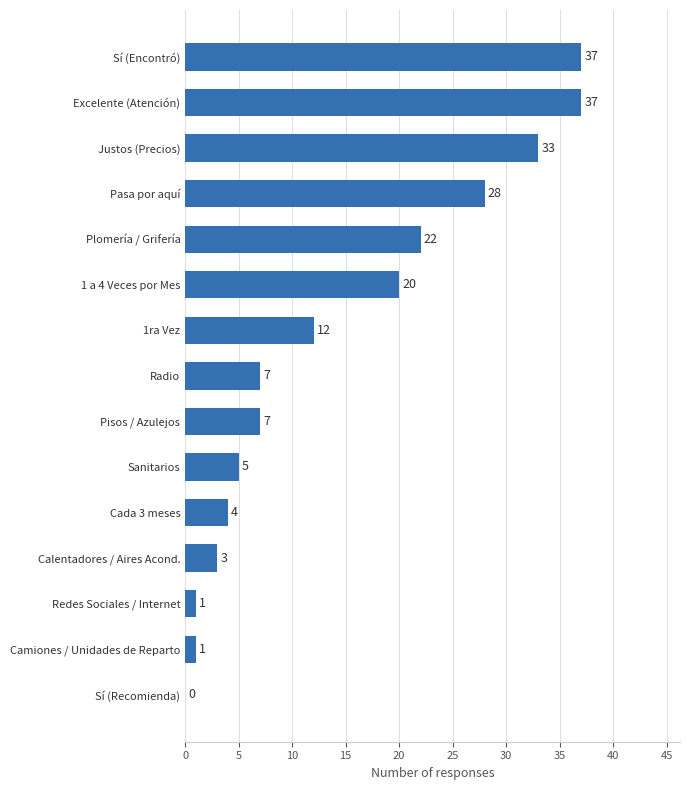

Are the bars horizontal?

Yes